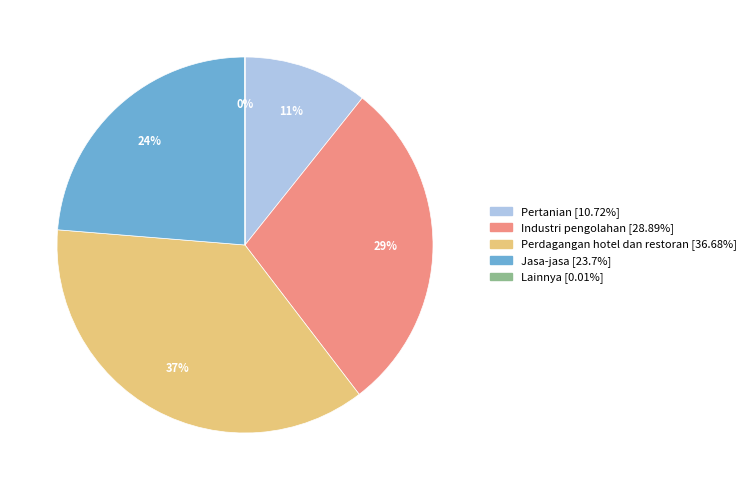

Which slice is the largest?

Perdagangan hotel dan restoran